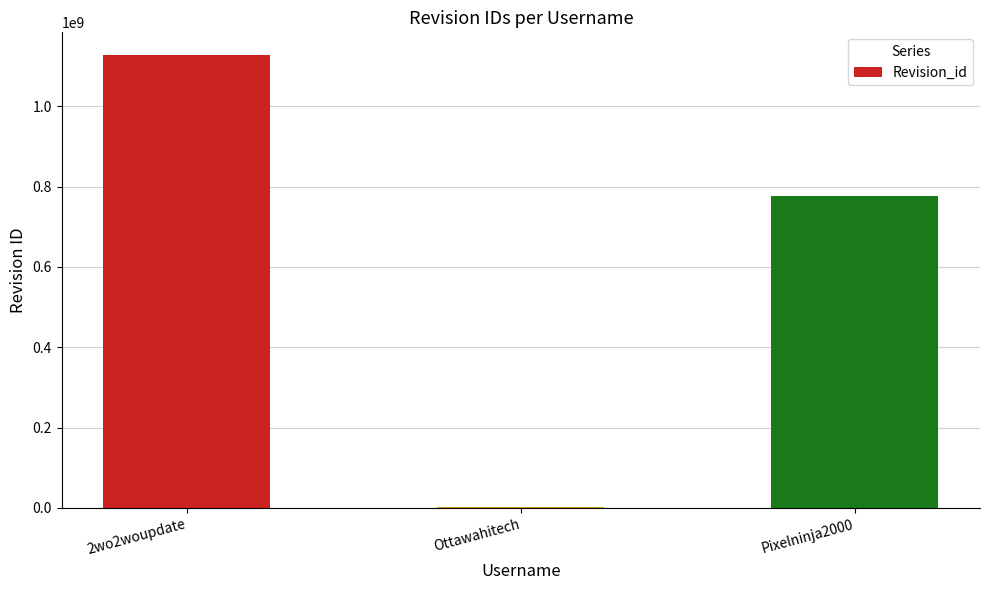

What is the maximum value shown in the chart?

1127527011